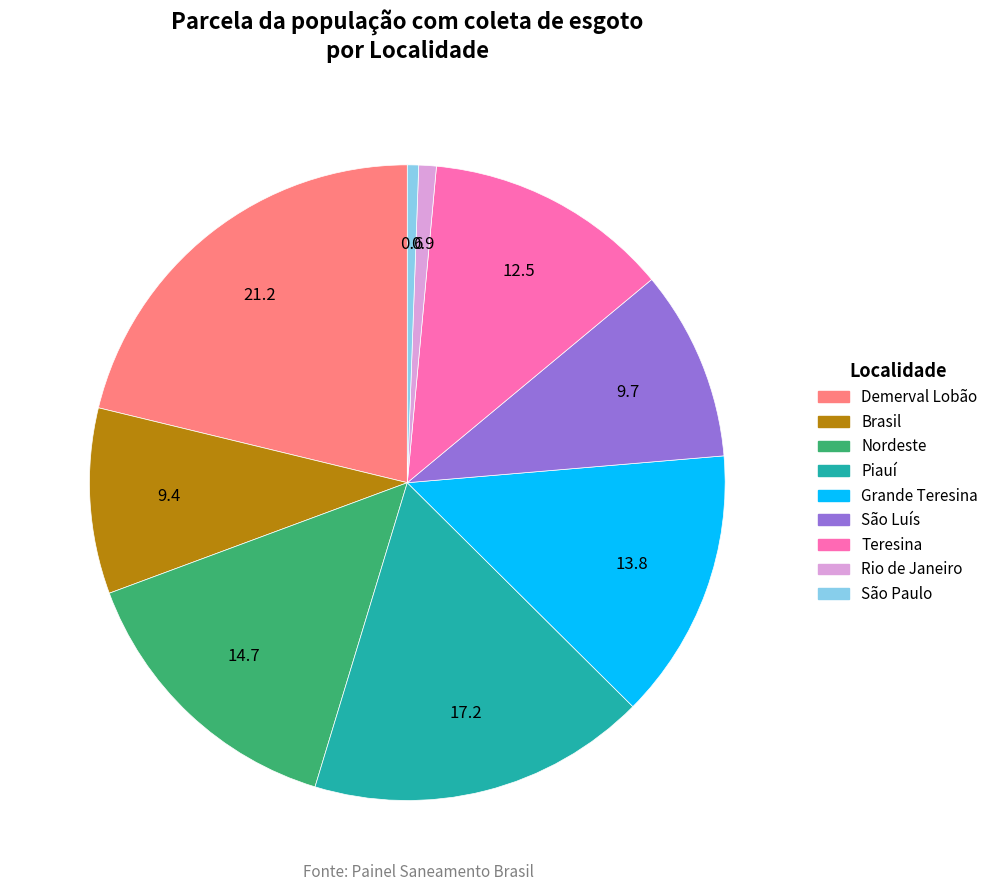

What is the largest slice in the pie chart?

Demerval Lobão